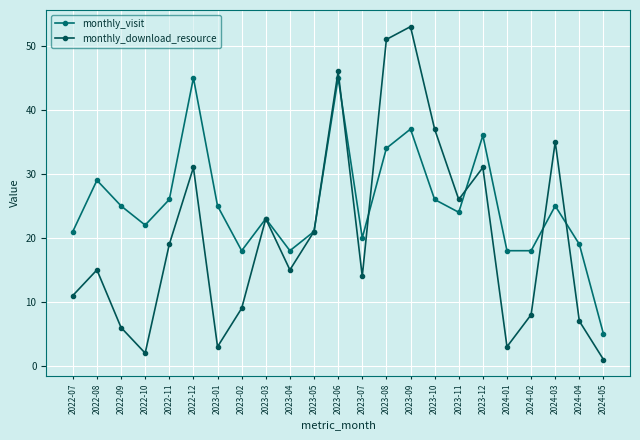

What is the difference between the monthly_download_resource values at 2022-09 and 2022-10?

4